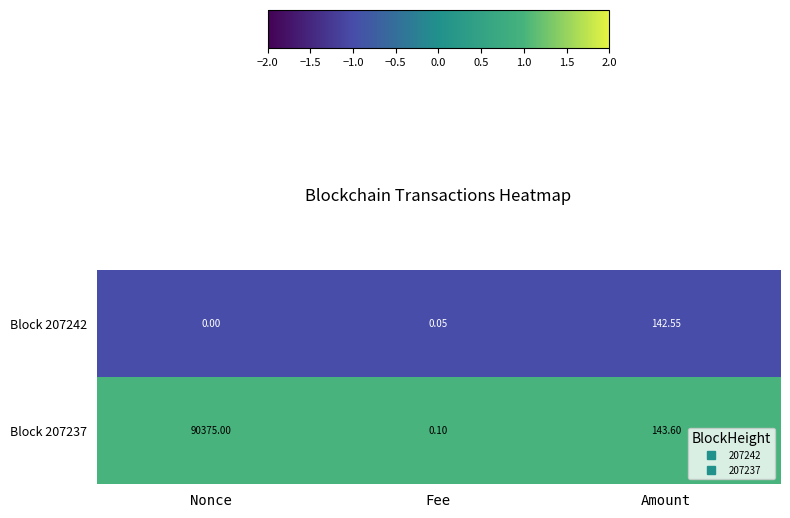

At which label does Block 207237 reach its peak?

Nonce